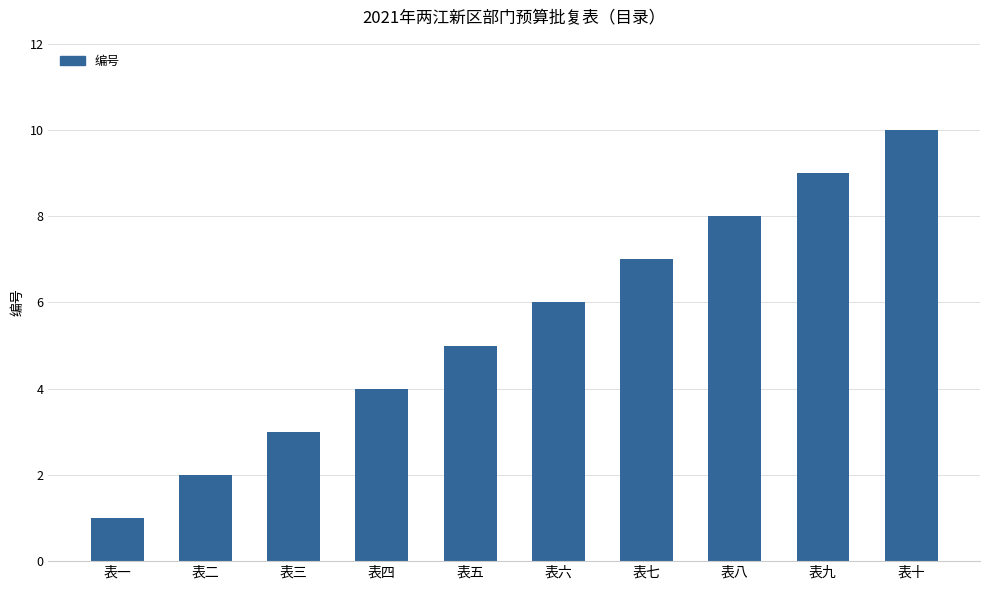

What value does the data have at 表四?

4